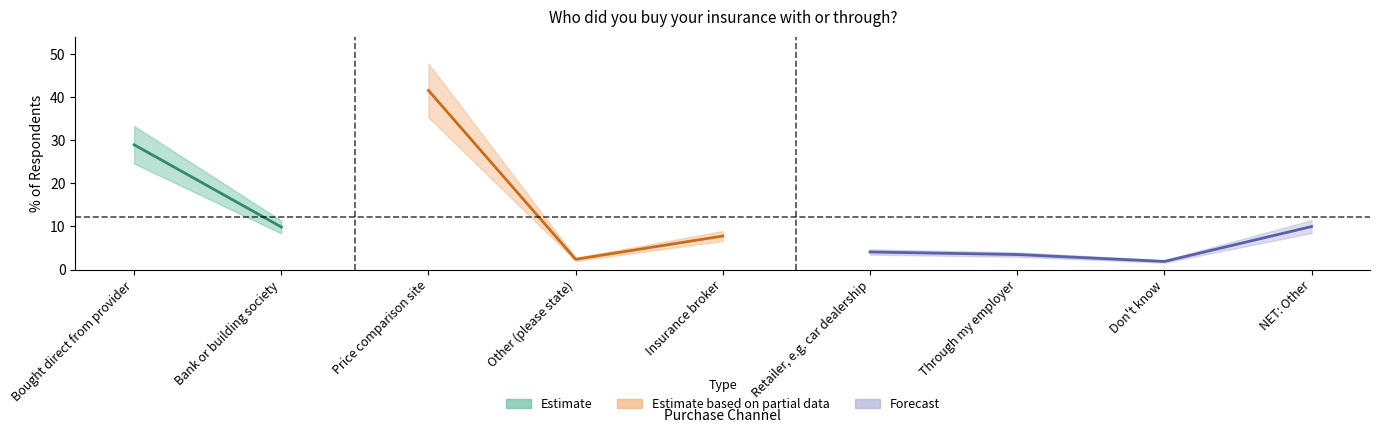

Read the value at Price comparison site.

41.5